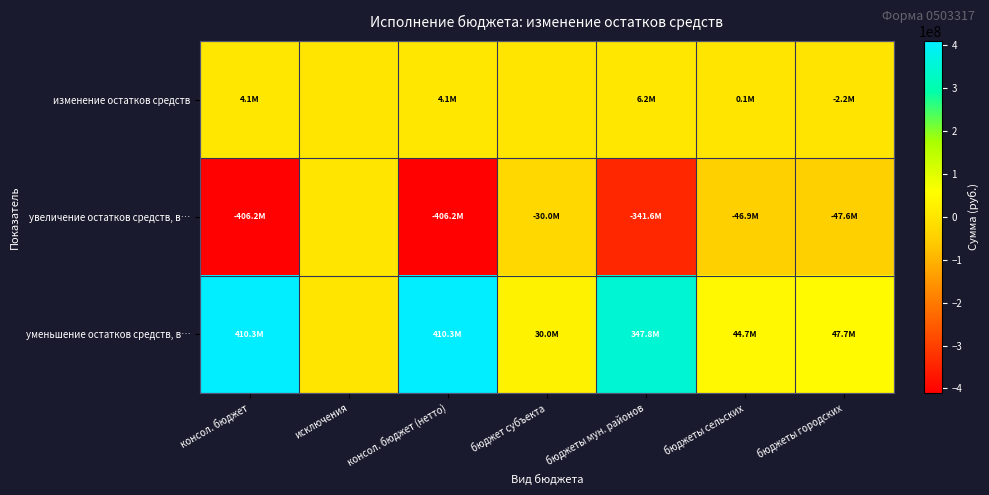

At which category is the sum across all series the highest?

бюджеты мун. районов